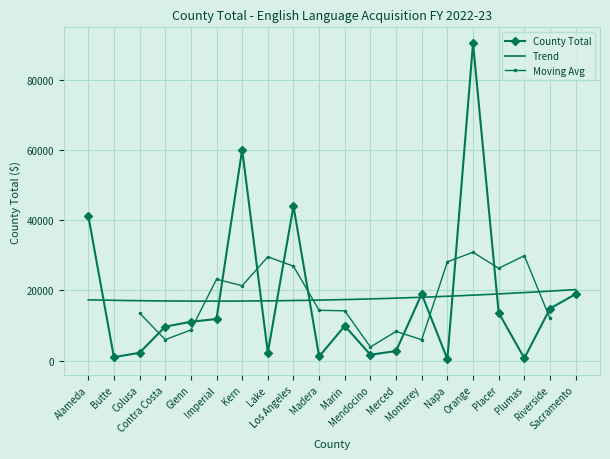

What is the difference between the values at Alameda and Imperial?

29428